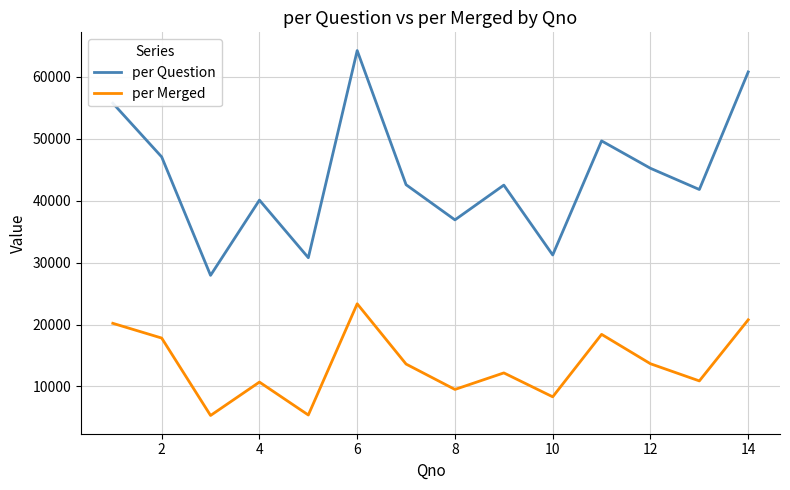

Rank the series by their maximum value, from lowest to highest.

per Merged, per Question